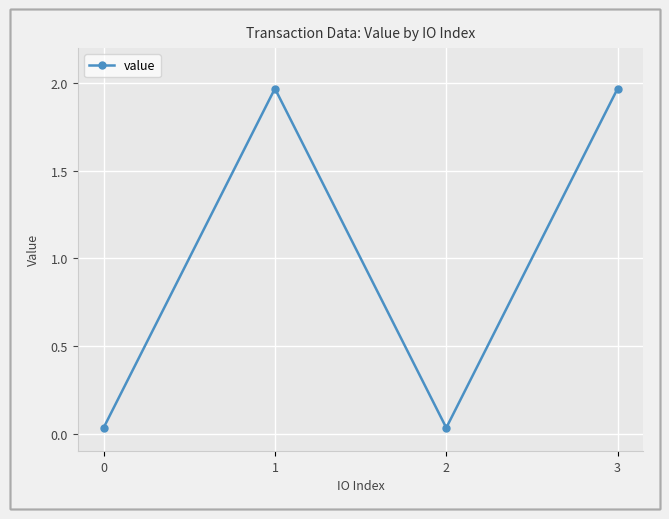

Does the chart display data point markers on the line(s)?

Yes